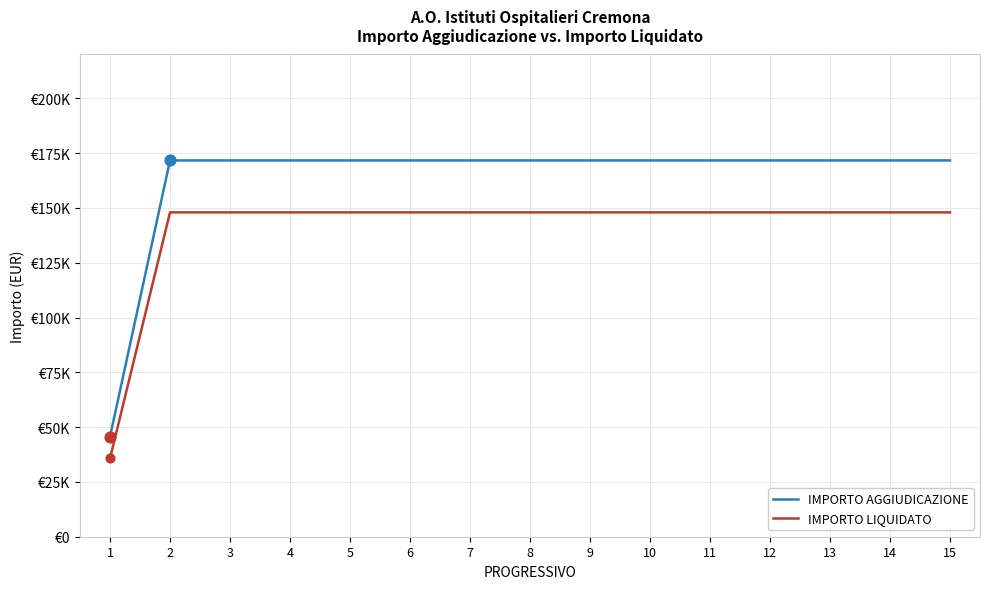

Is the value of IMPORTO AGGIUDICAZIONE at 13 greater than the value of IMPORTO LIQUIDATO at 14?

Yes